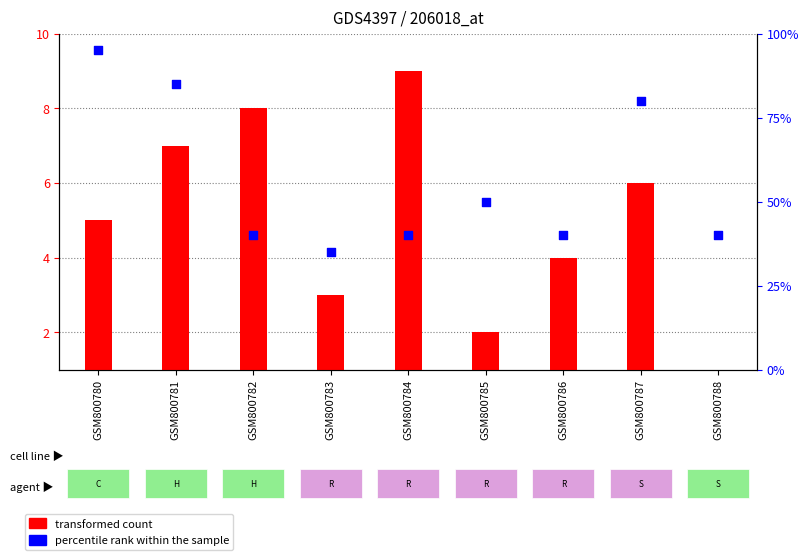

What is the total value across all series at GSM800780?

100